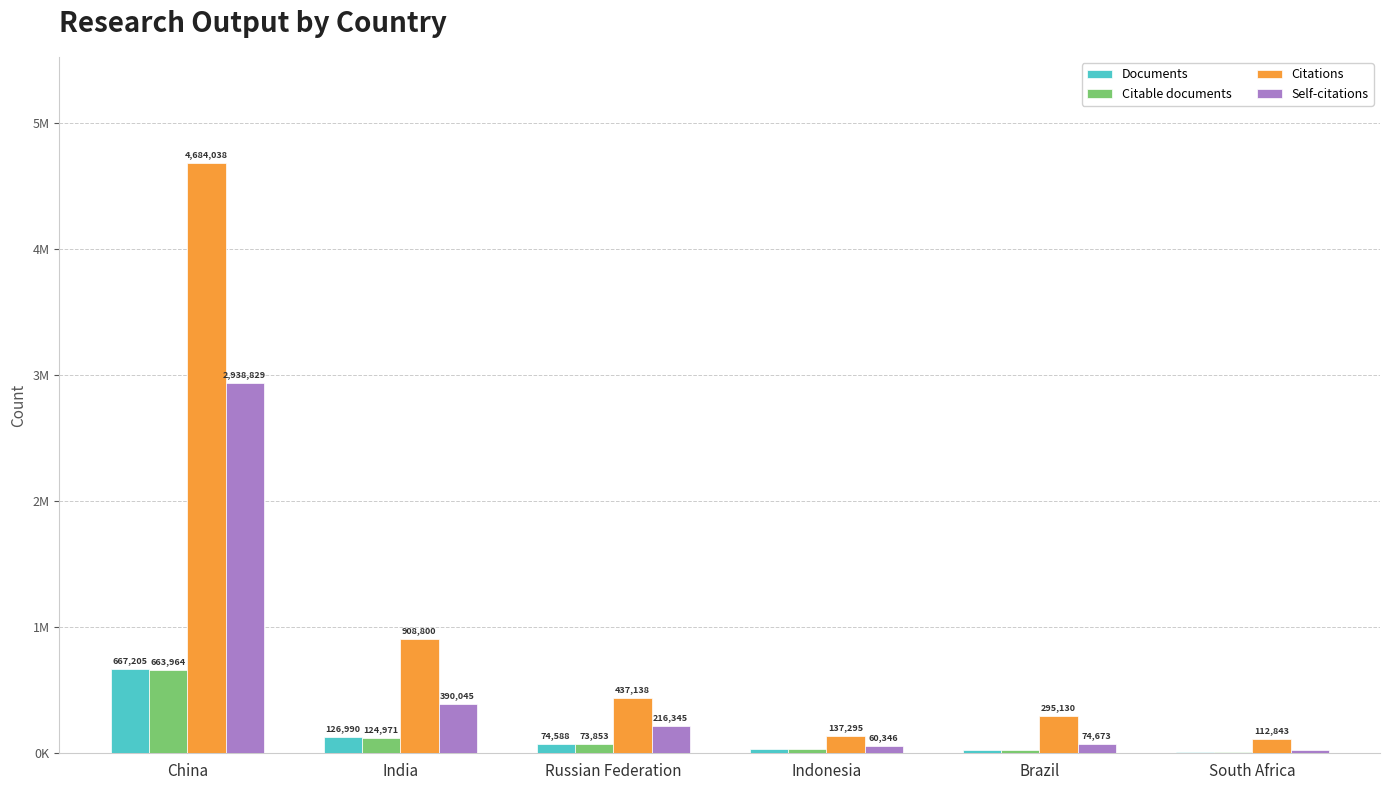

At South Africa, list the series in order from smallest to largest.

Citable documents, Documents, Self-citations, Citations